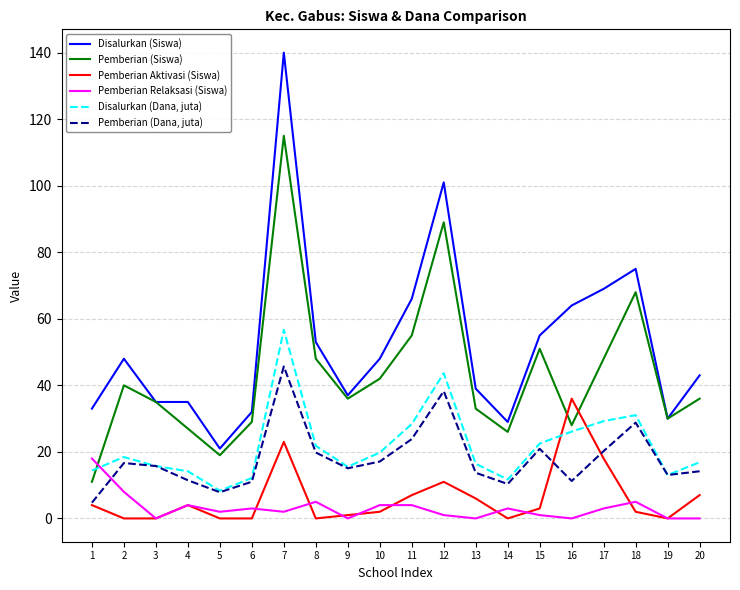

Does the chart have visible grid lines?

Yes